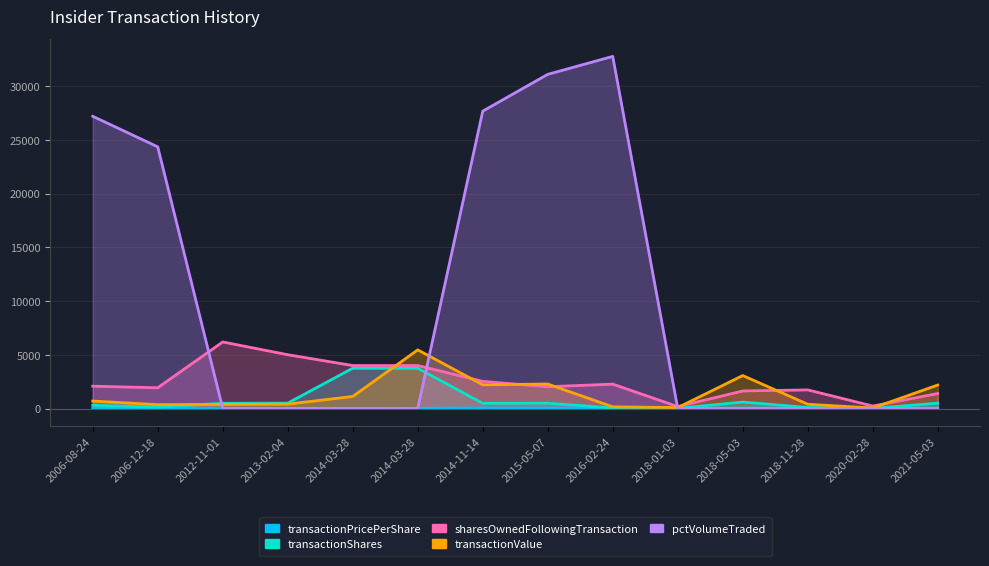

What is the sum of the transactionValue values at 2014-11-14 and 2013-02-04?

2612.6